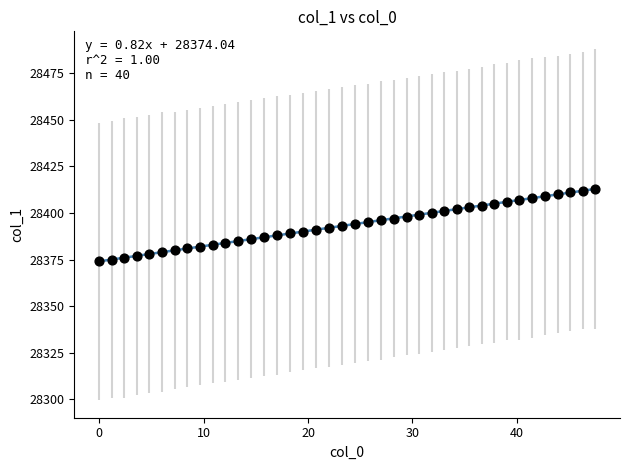

What is the range of Y values (max minus min)?

39